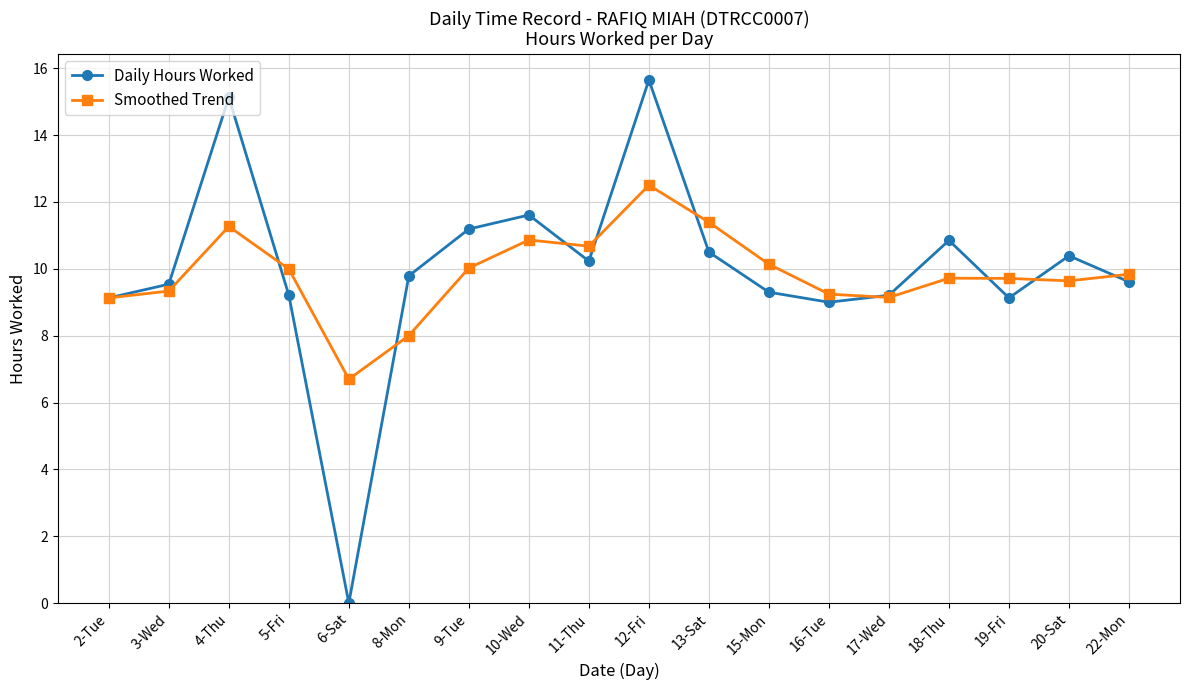

Where is the first local maximum for Smoothed Trend?

4-Thu